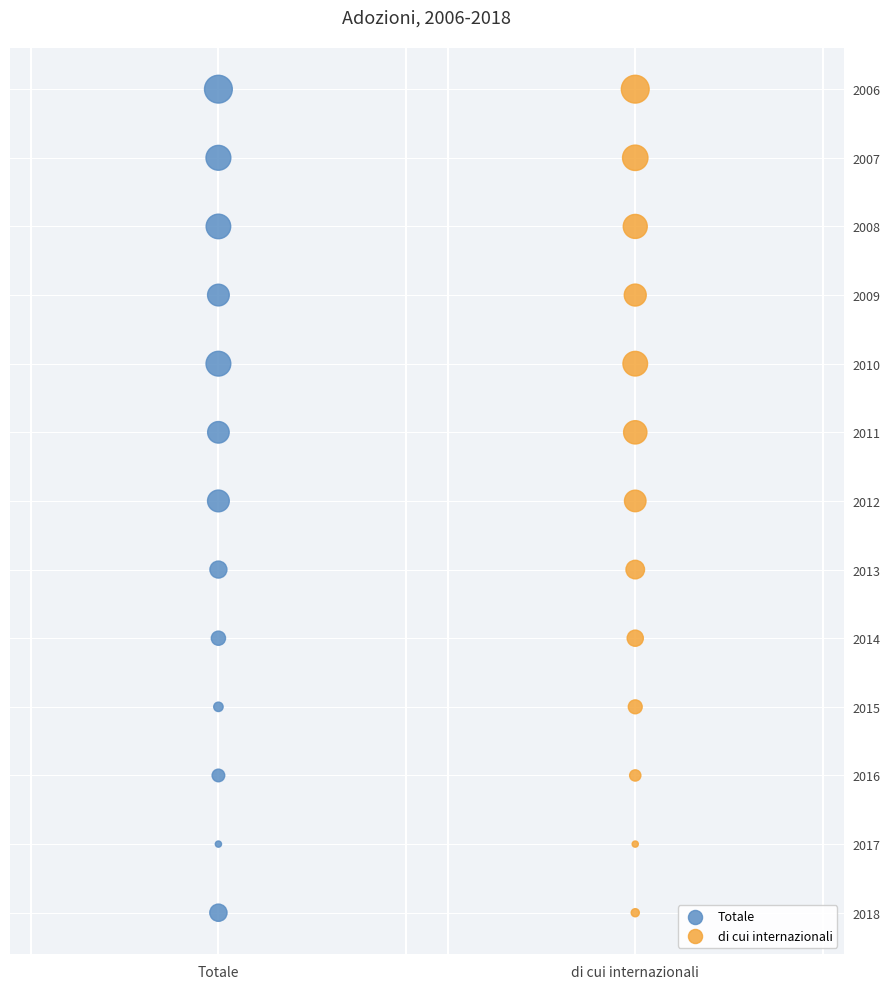

What are all the series names shown in the legend?

Totale, di cui internazionali